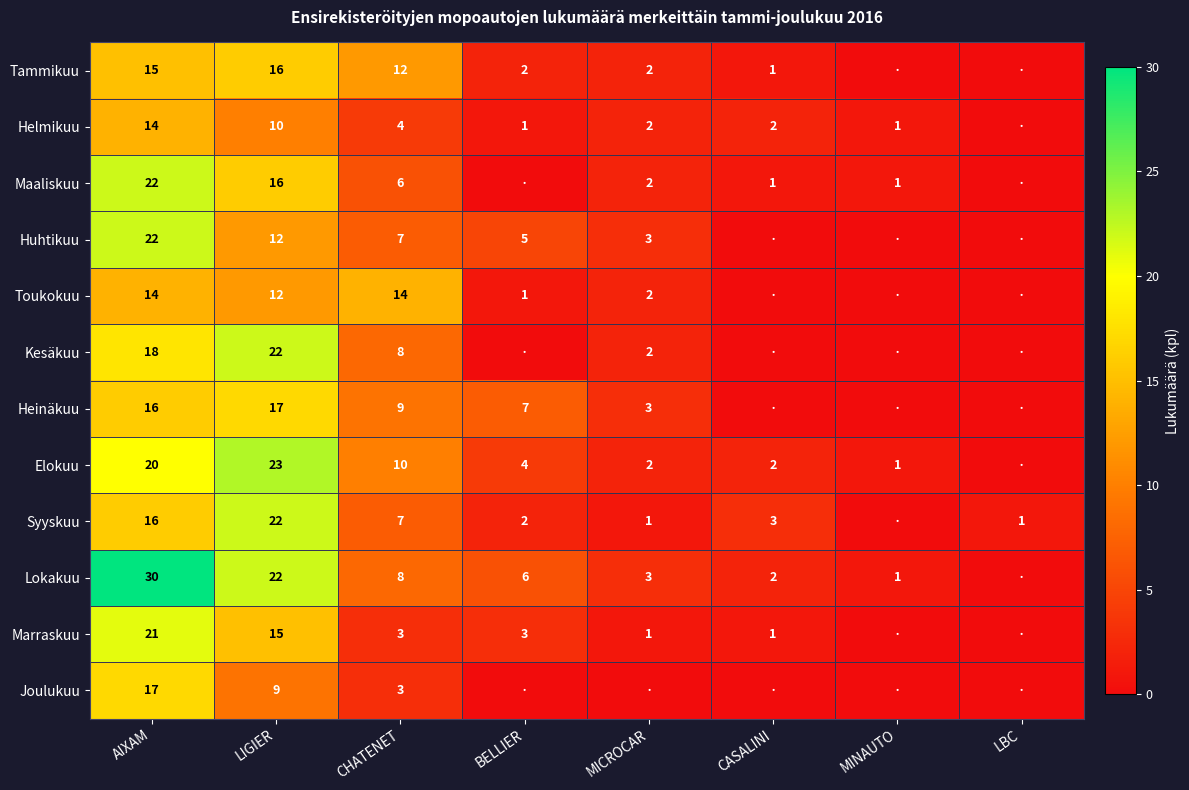

At which category is the sum across all series the highest?

AIXAM